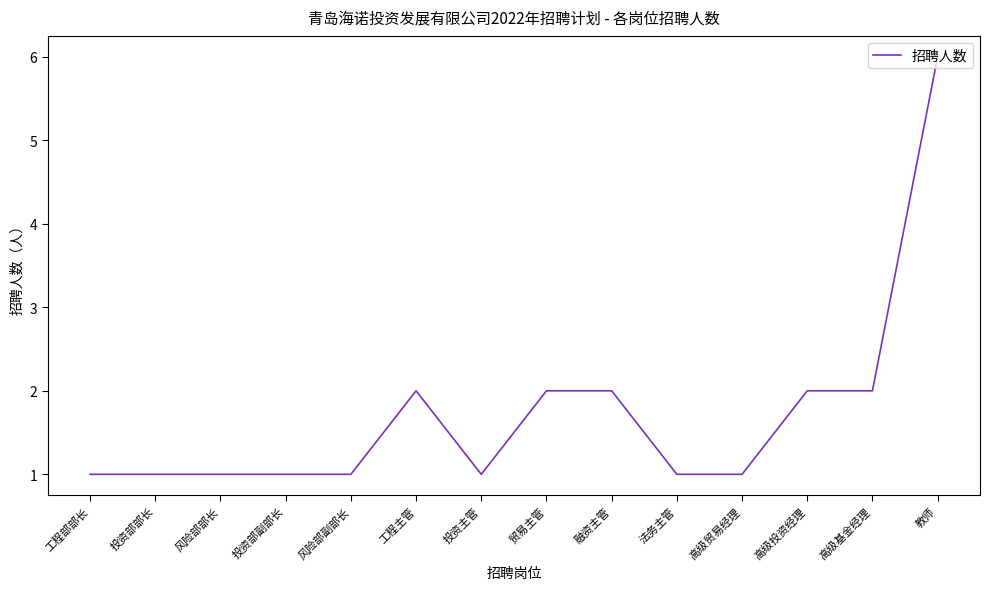

What value does the data have at 教师?

6